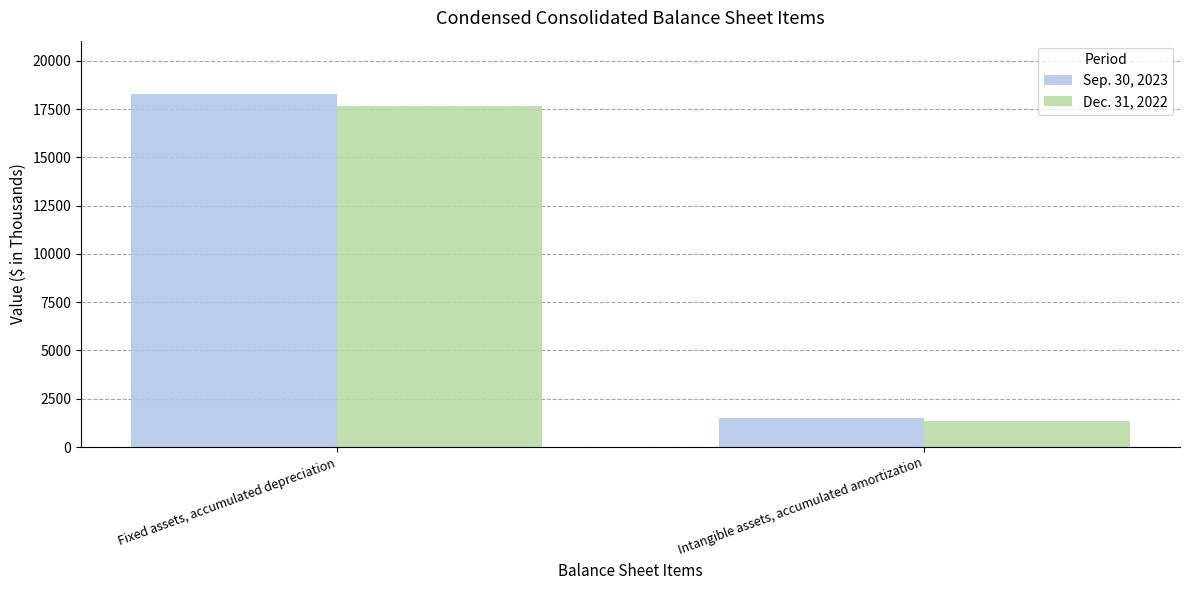

Between Fixed assets, accumulated depreciation and Intangible assets, accumulated amortization, which series saw the biggest shift?

Sep. 30, 2023